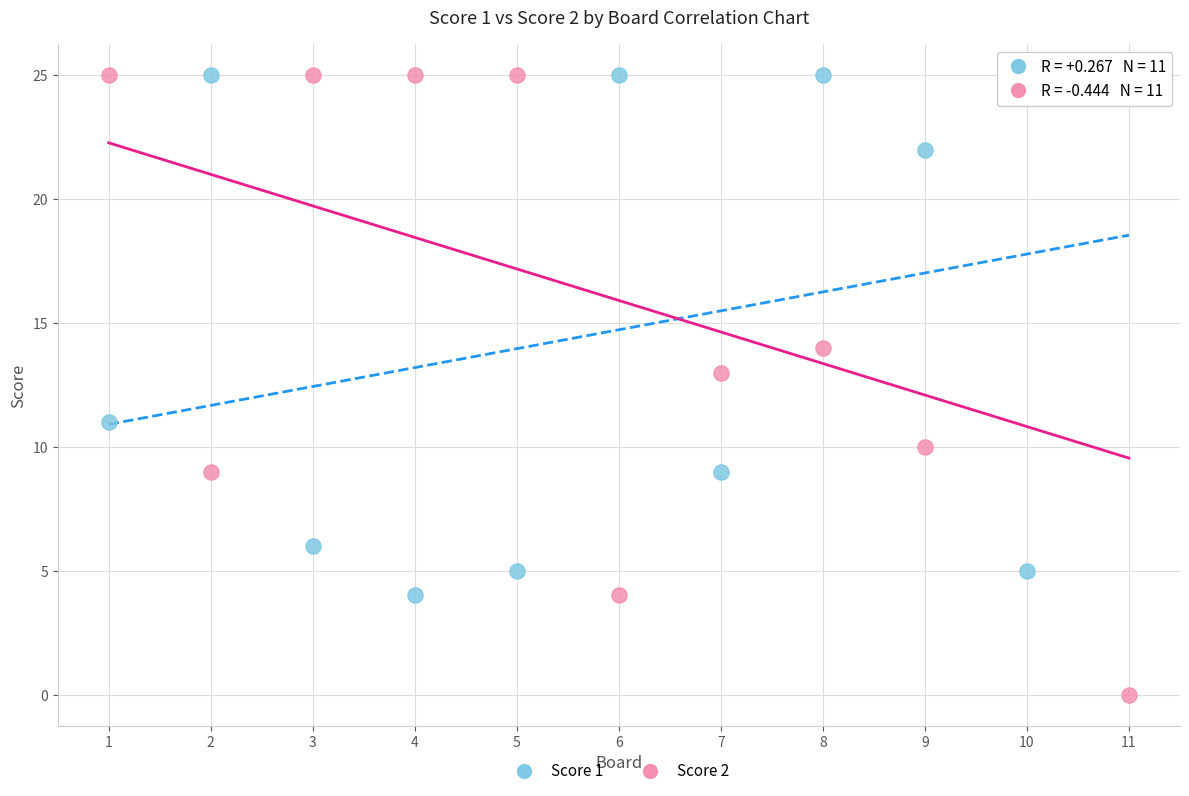

Which series contains the lowest Y value?

Score 2